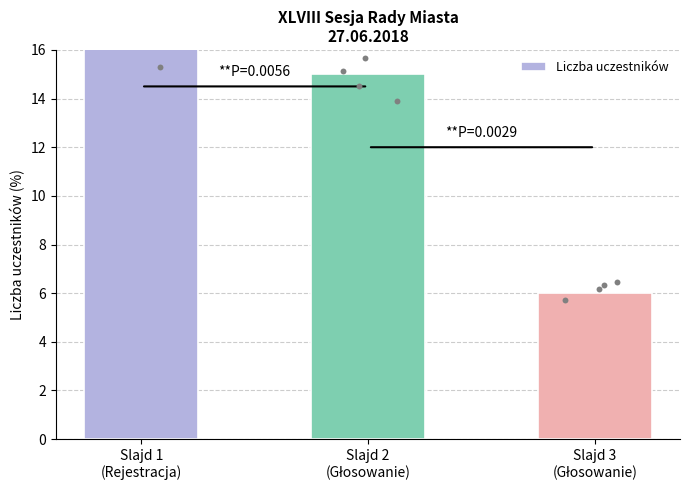

What is the ratio of the value at Slajd 2
(Głosowanie) to the value at Slajd 3
(Głosowanie)?

2.5